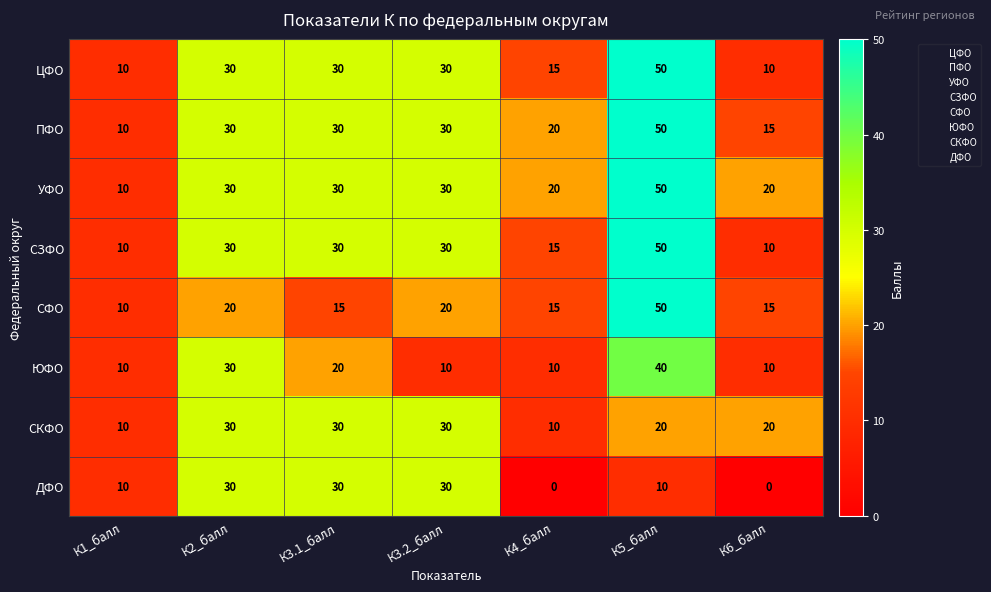

The value of ДФО at К2_балл is 51. True or false?

False